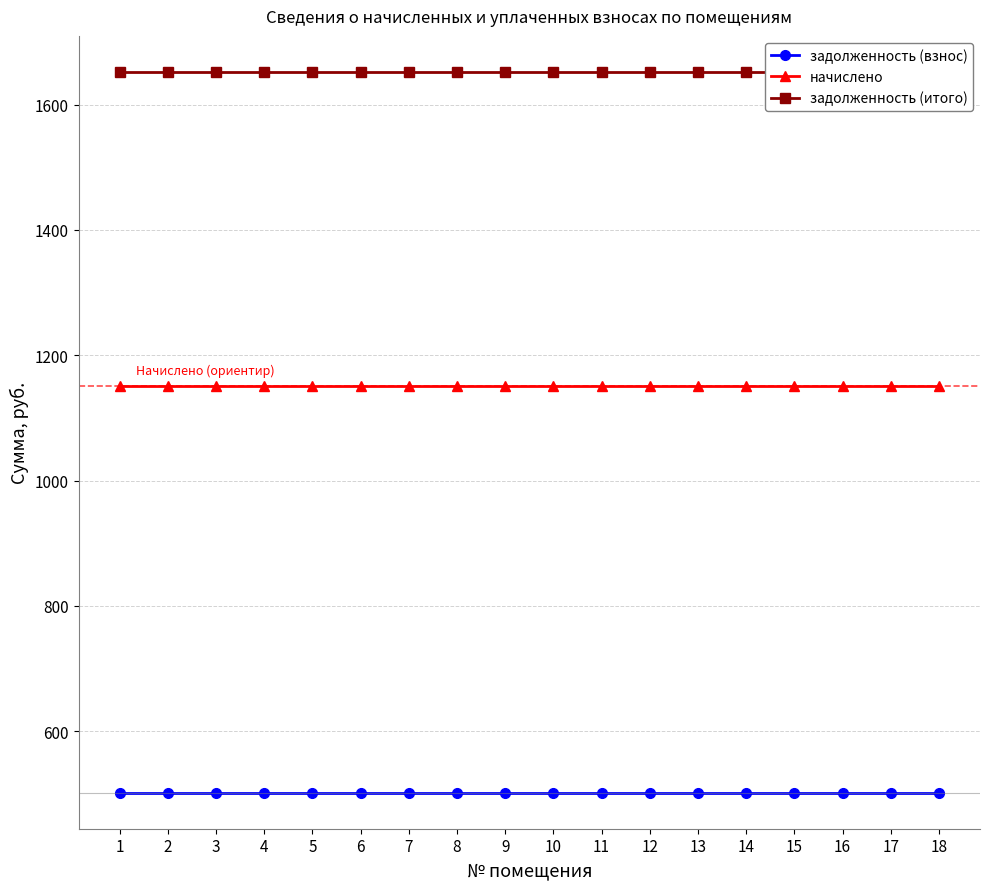

Is it true that задолженность (итого) equals 1652.3 at 11?

True